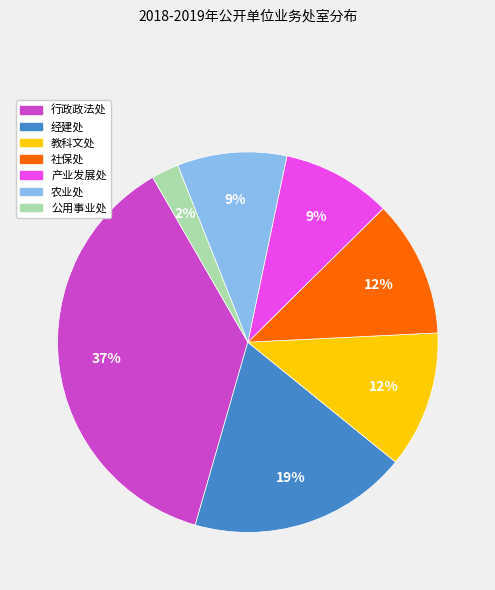

To the nearest percent, what is the difference between the largest and smallest slice percentages?

35%